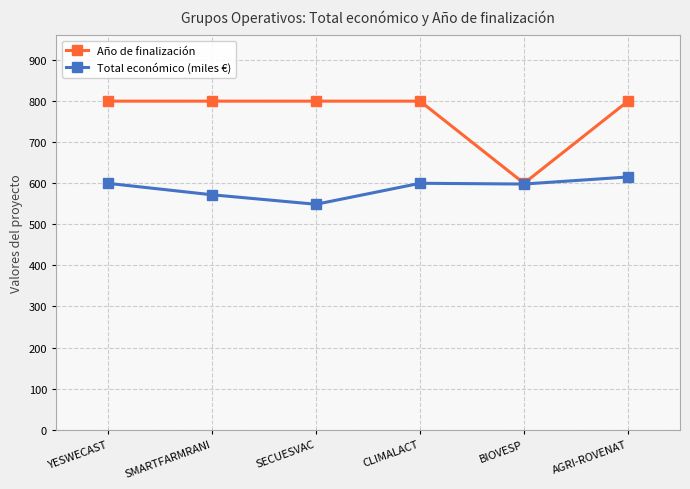

What is the label of the 6th point from the left?

AGRI-ROVENAT